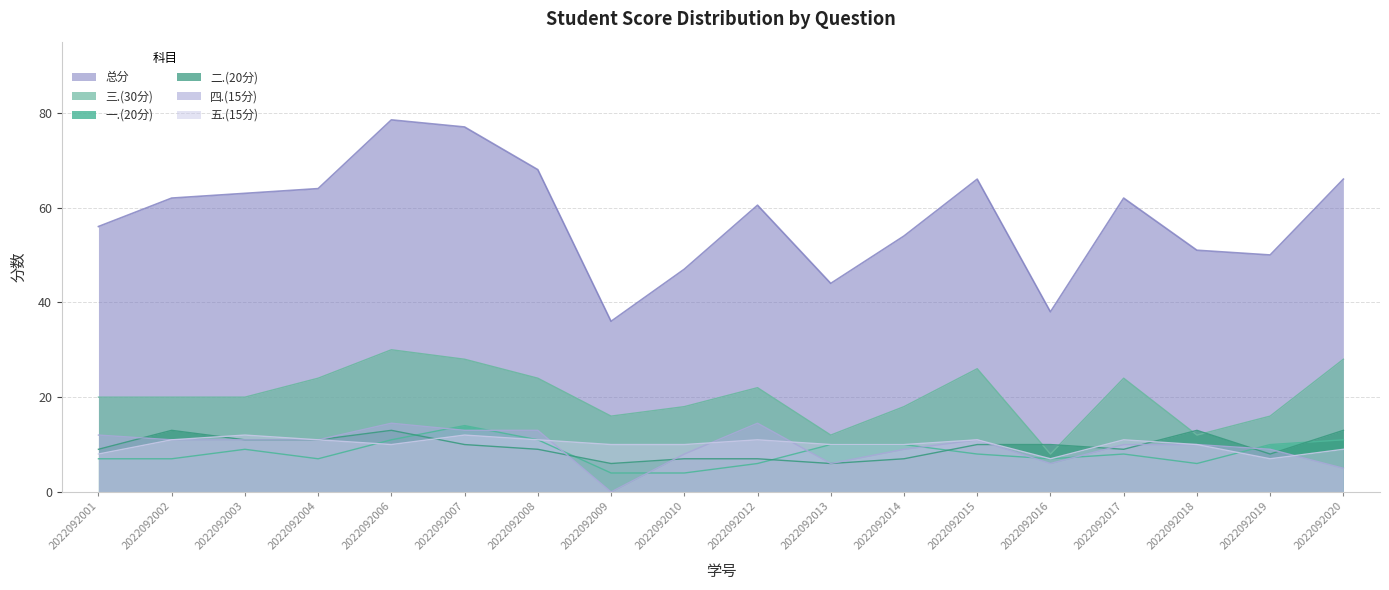

What are all the series names shown in the legend?

总分, 三.(30分), 一.(20分), 二.(20分), 四.(15分), 五.(15分)